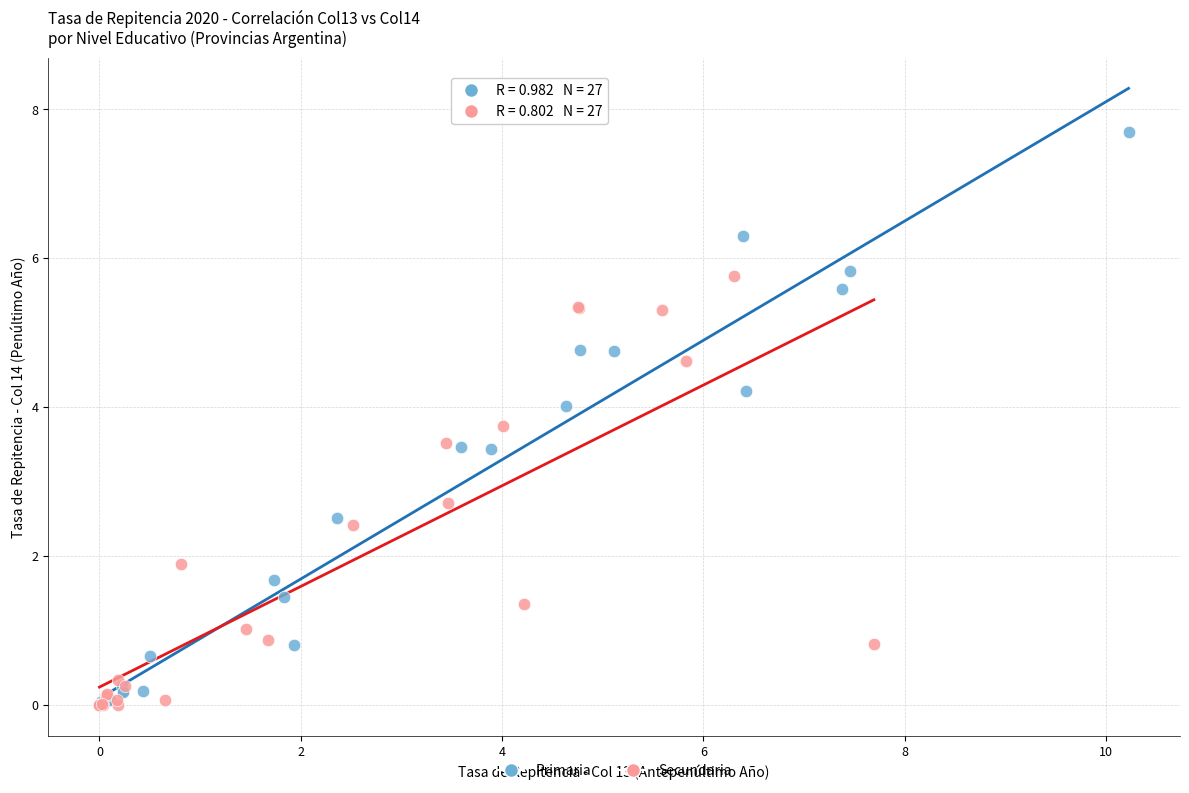

What are all the series names shown in the legend?

Primaria, Secundaria